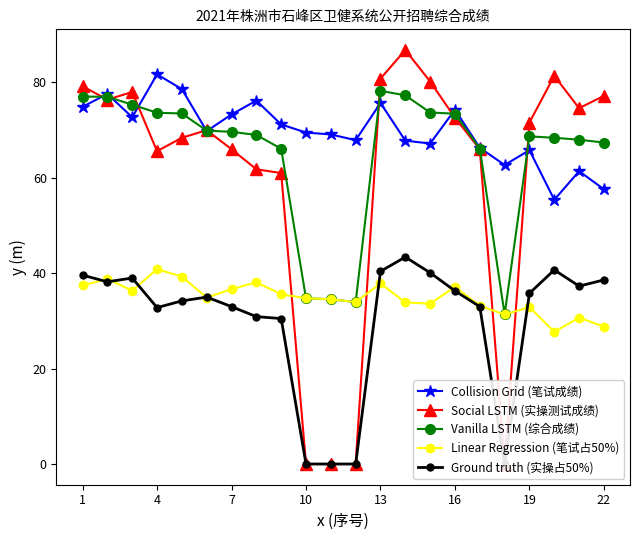

True or false: Collision Grid (笔试成绩) and Linear Regression (笔试占50%) intersect in this chart.

False